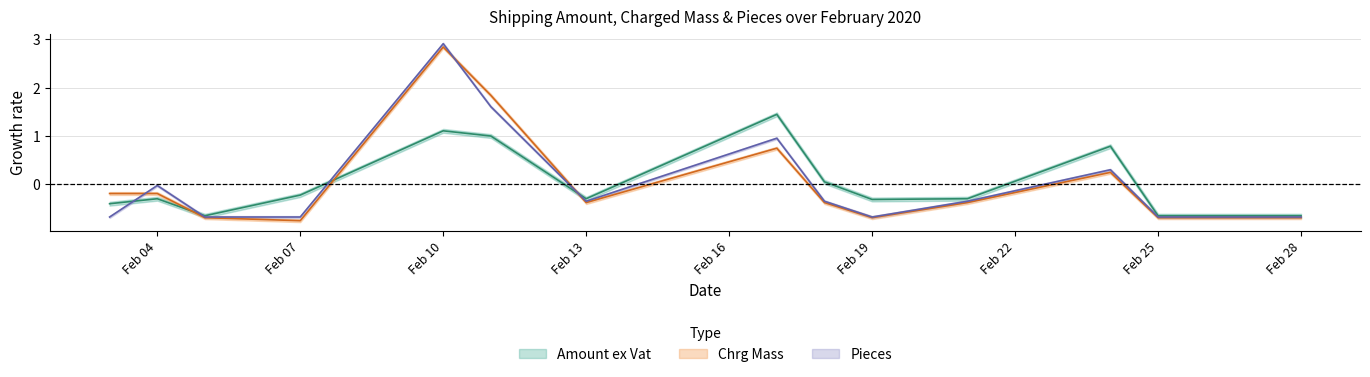

How many categories are shown in the chart?

15